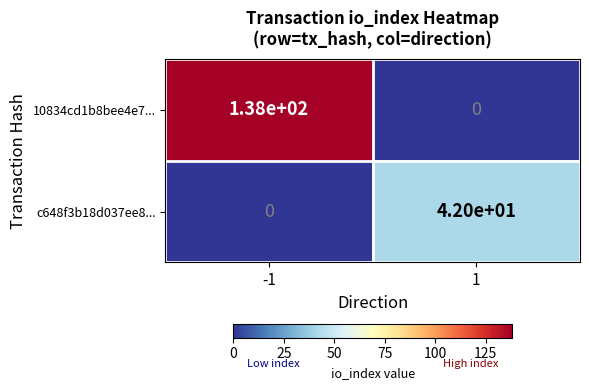

How many positive values does the 10834cd1b8bee4e7... series have?

1